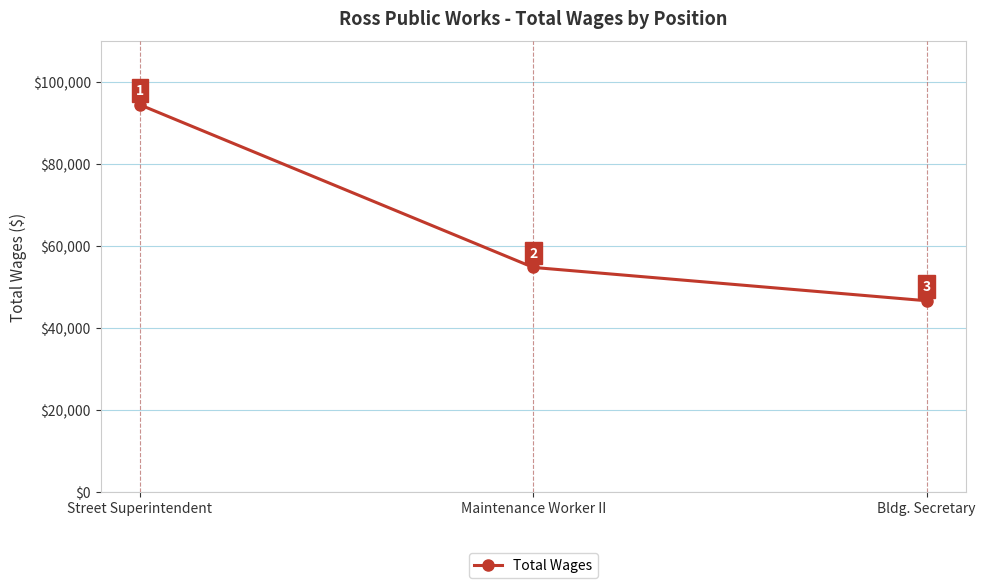

What is the change in value from Street Superintendent to Maintenance Worker II?

-39676